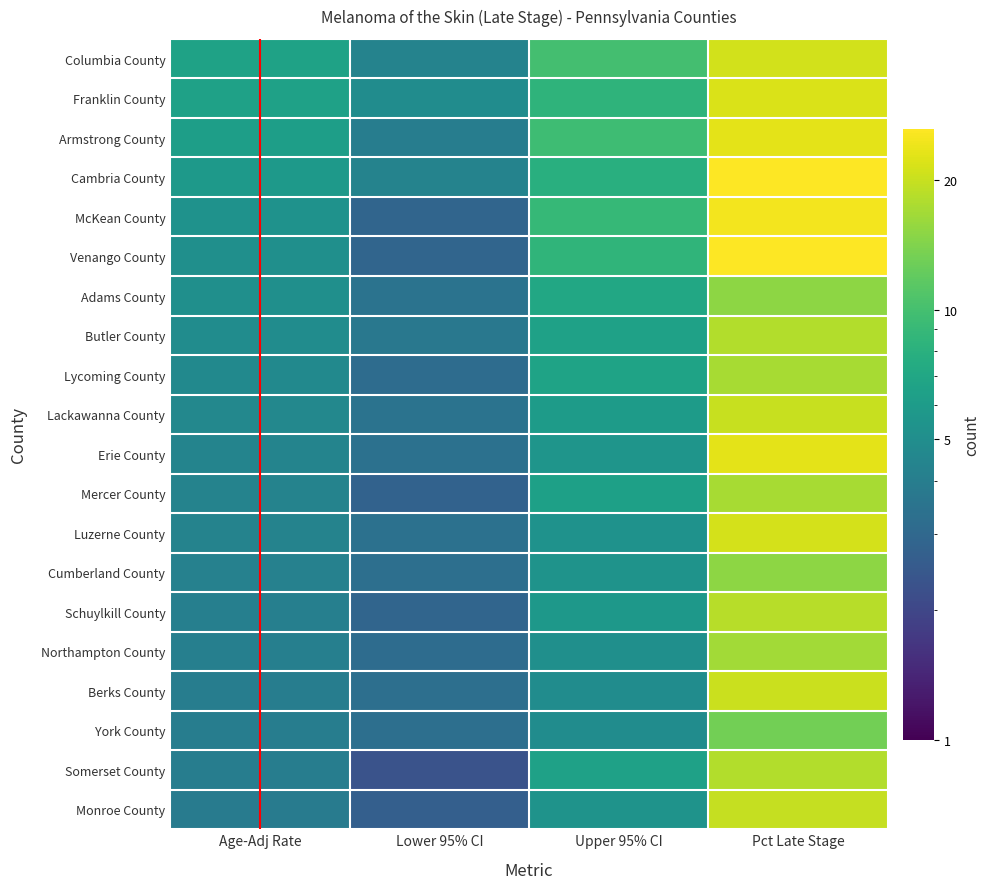

Where does the Monroe County series first go above 5?

Upper 95% CI